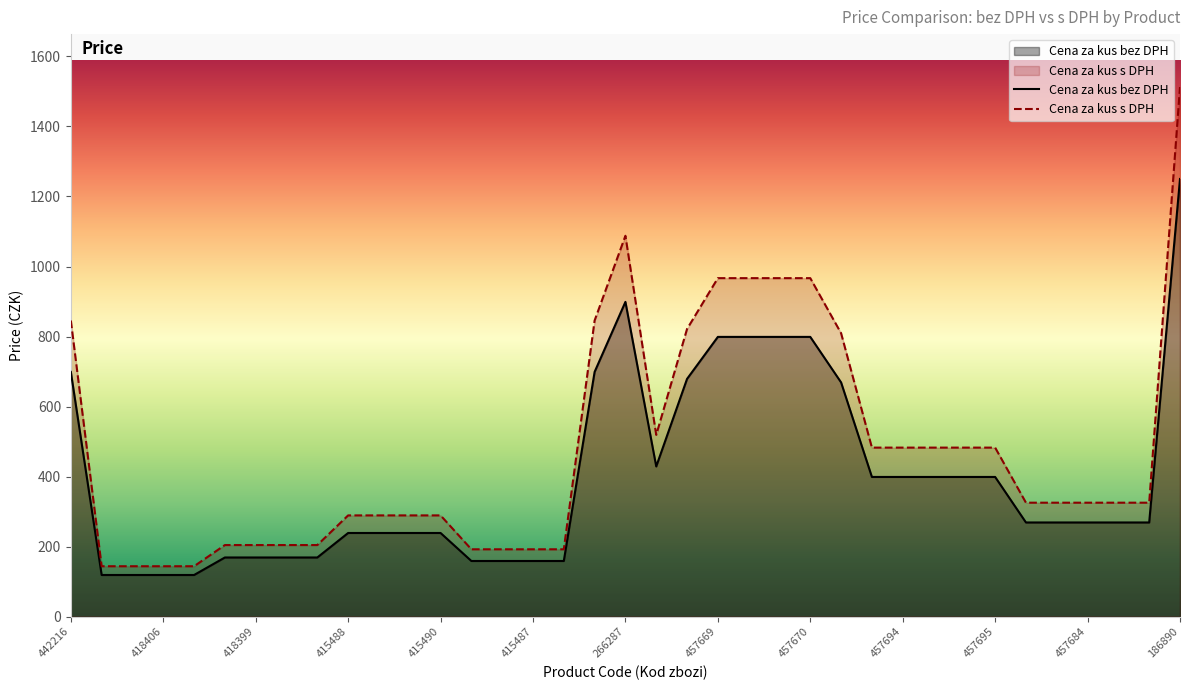

What position from the left is 415487?

16